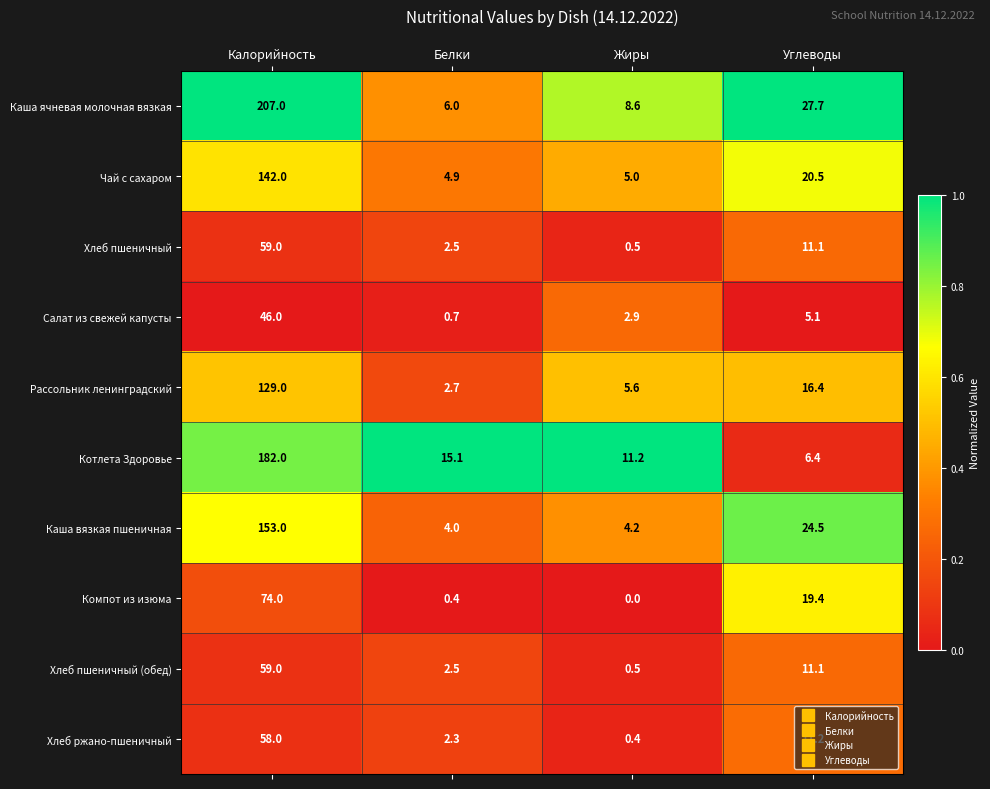

Which series has the largest total across all categories?

Каша ячневая молочная вязкая